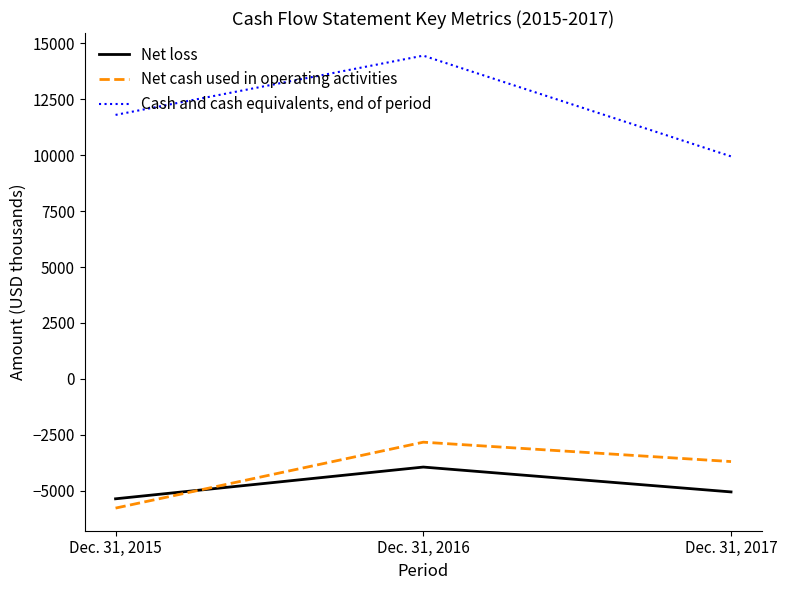

Is it true that Net cash used in operating activities equals -3704 at Dec. 31, 2017?

True